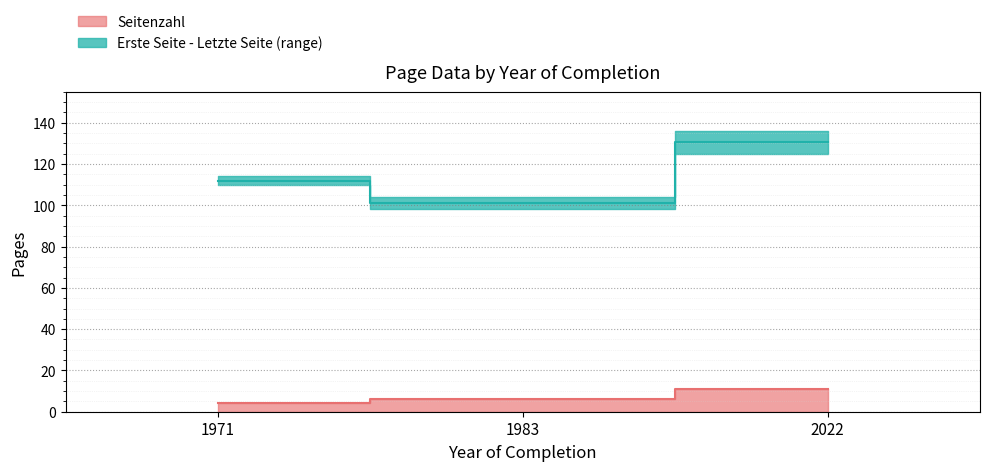

Reading left to right, transcribe all the data shown in this chart.

Seitenzahl: 1971=4.0	1983=6.0	2022=11.0
Erste Seite: 1971=112.0	1983=101.0	2022=130.5